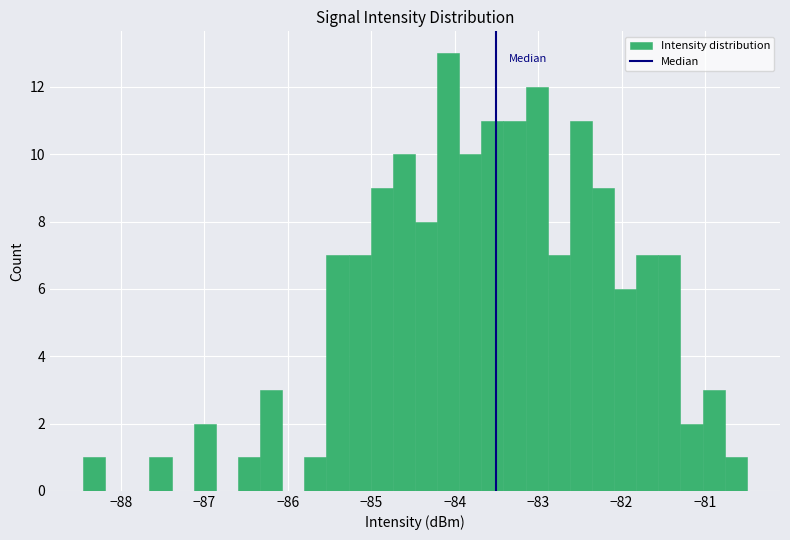

Read against the x-axis, roughly where is the centre of the tallest bar?

-84.1